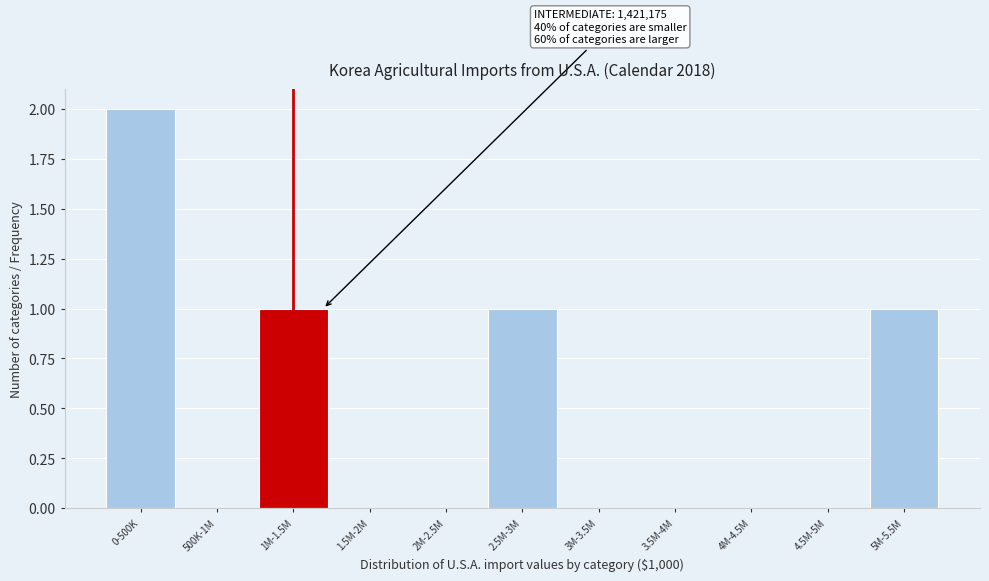

Reading right to left, list all the values displayed in this chart.

5M-5.5M=1	4.5M-5M=0	4M-4.5M=0	3.5M-4M=0	3M-3.5M=0	2.5M-3M=1	2M-2.5M=0	1.5M-2M=0	1M-1.5M=1	500K-1M=0	0-500K=2